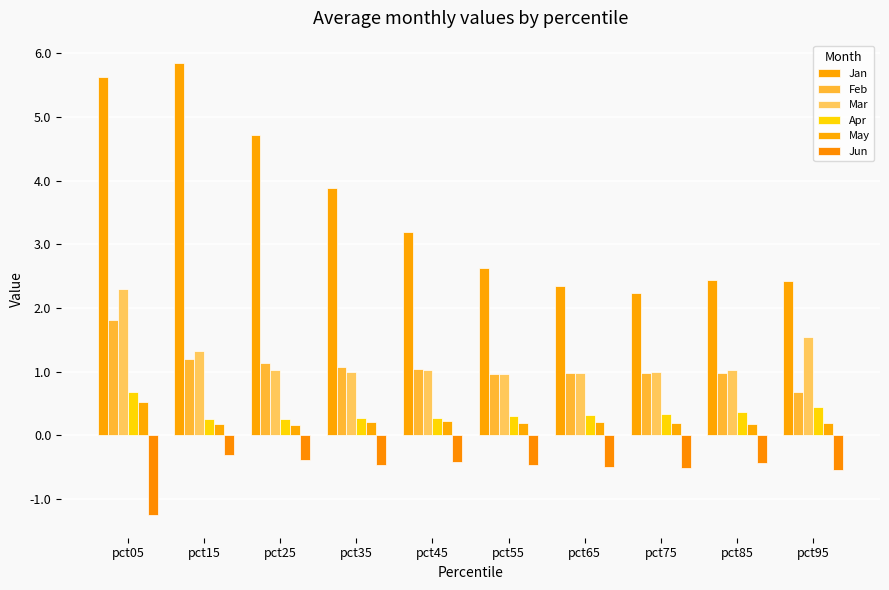

What is the smallest value displayed?

-1.3